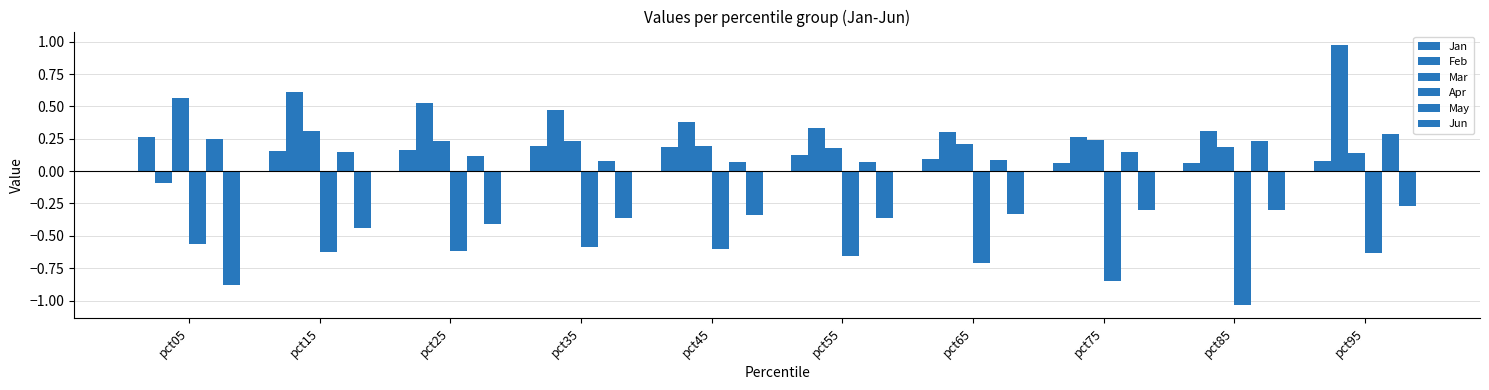

What is the difference between the highest and lowest values at pct55?

1.0